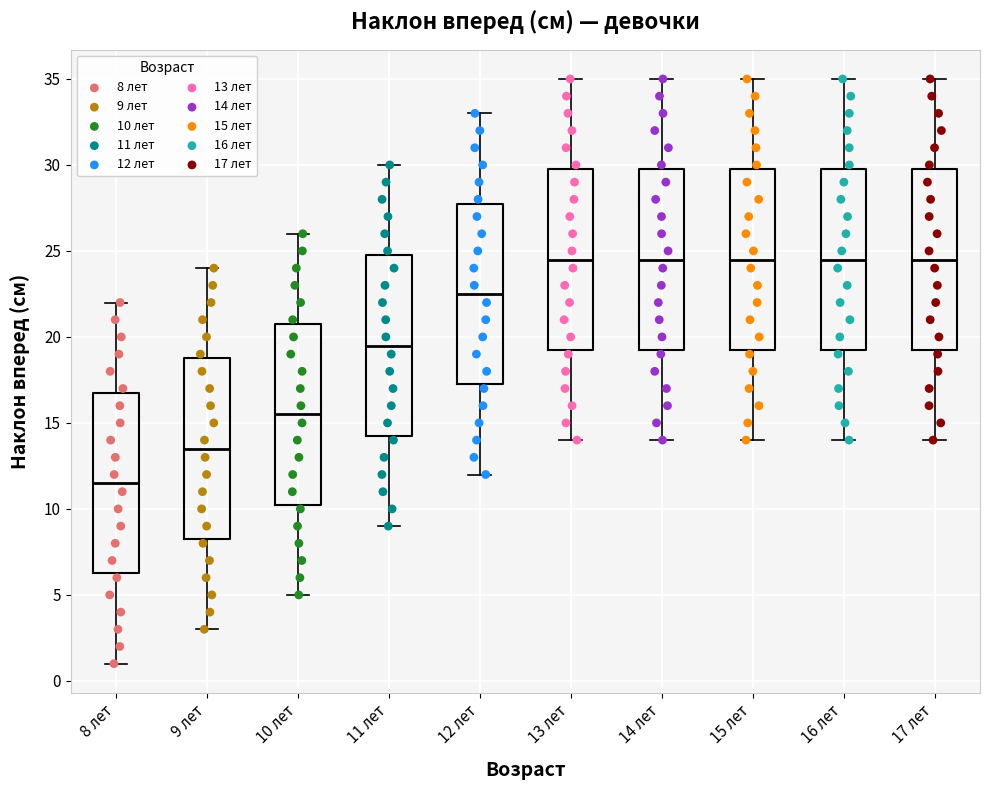

Reading left to right, transcribe this box plot: for each box, give where its median line is, the range the box spans, and where its two whiskers end, as read against the y-axis. The values are not printed on the chart, so give them approximately, as read against the axis.

8 лет: median 11.5, box 6.5 to 17.0, whiskers 1.0 to 22.0
9 лет: median 13.5, box 8.5 to 19.0, whiskers 3.0 to 24.0
10 лет: median 15.5, box 10.5 to 21.0, whiskers 5.0 to 26.0
11 лет: median 19.5, box 14.5 to 25.0, whiskers 9.0 to 30.0
12 лет: median 22.5, box 17.5 to 28.0, whiskers 12.0 to 33.0
13 лет: median 24.5, box 19.5 to 30.0, whiskers 14.0 to 35.0
14 лет: median 24.5, box 19.5 to 30.0, whiskers 14.0 to 35.0
15 лет: median 24.5, box 19.5 to 30.0, whiskers 14.0 to 35.0
16 лет: median 24.5, box 19.5 to 30.0, whiskers 14.0 to 35.0
17 лет: median 24.5, box 19.5 to 30.0, whiskers 14.0 to 35.0